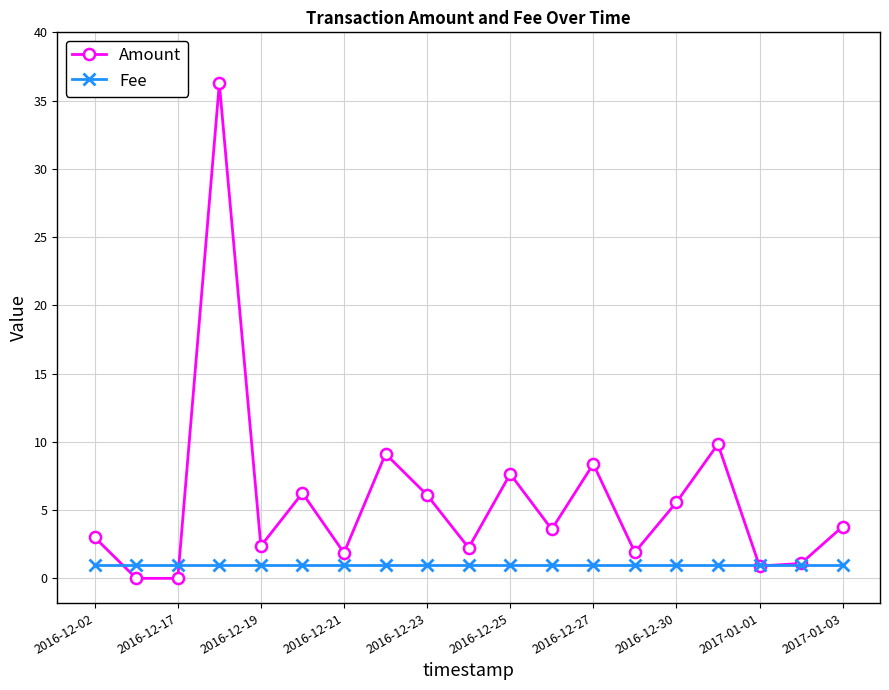

What is the minimum value for Fee?

1.0